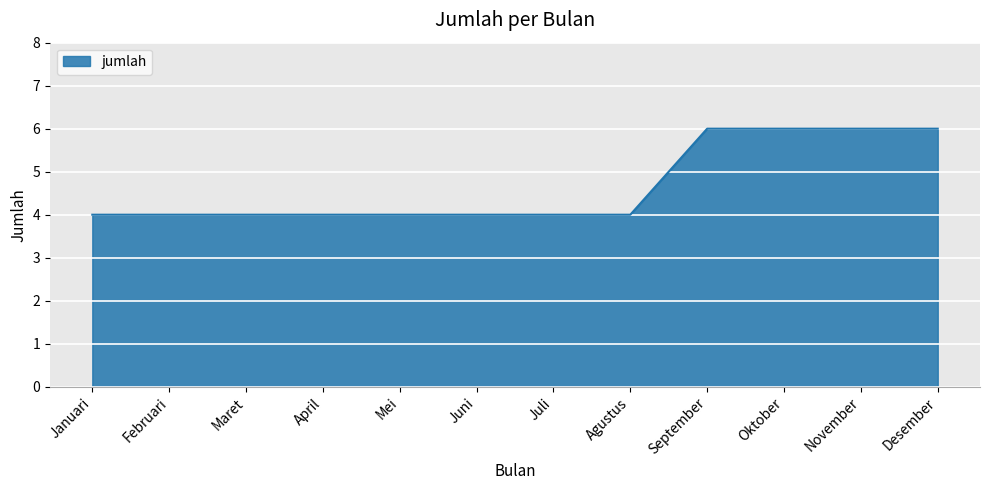

What is the greatest value displayed?

6